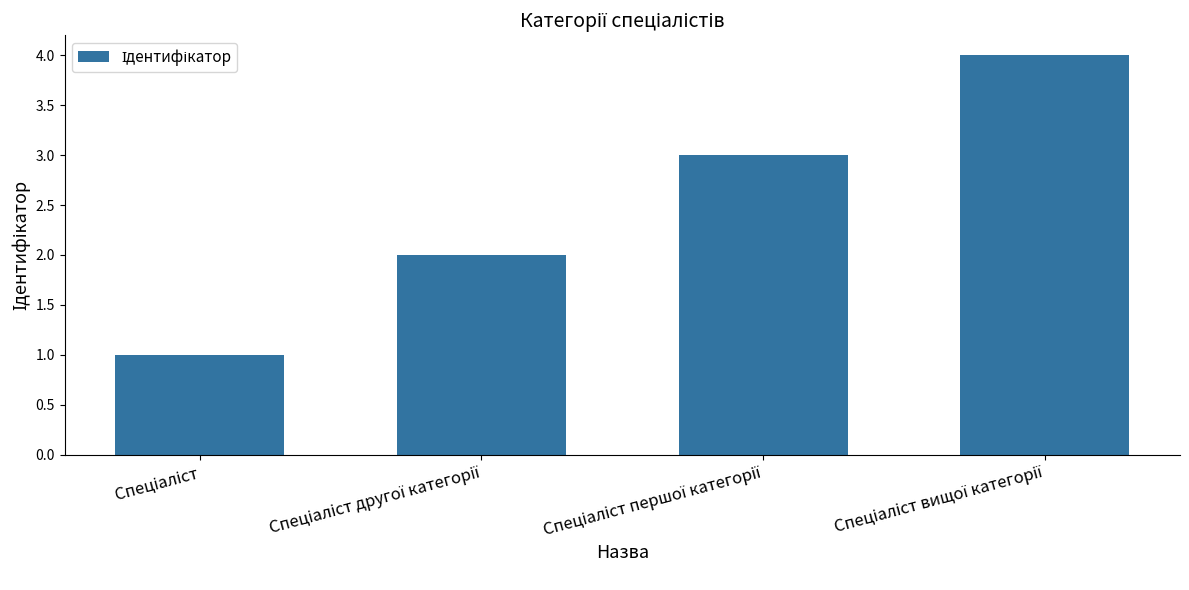

What is the greatest value displayed?

4